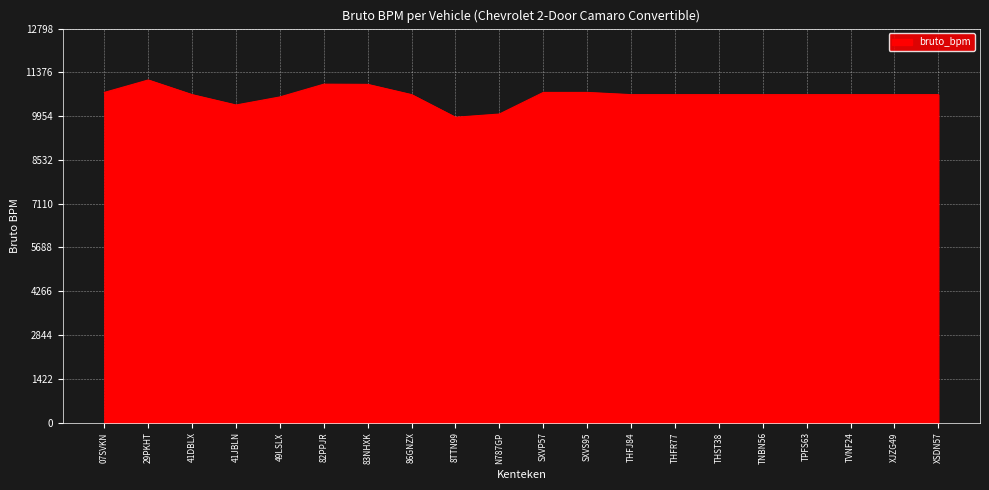

What is the average value?

10632